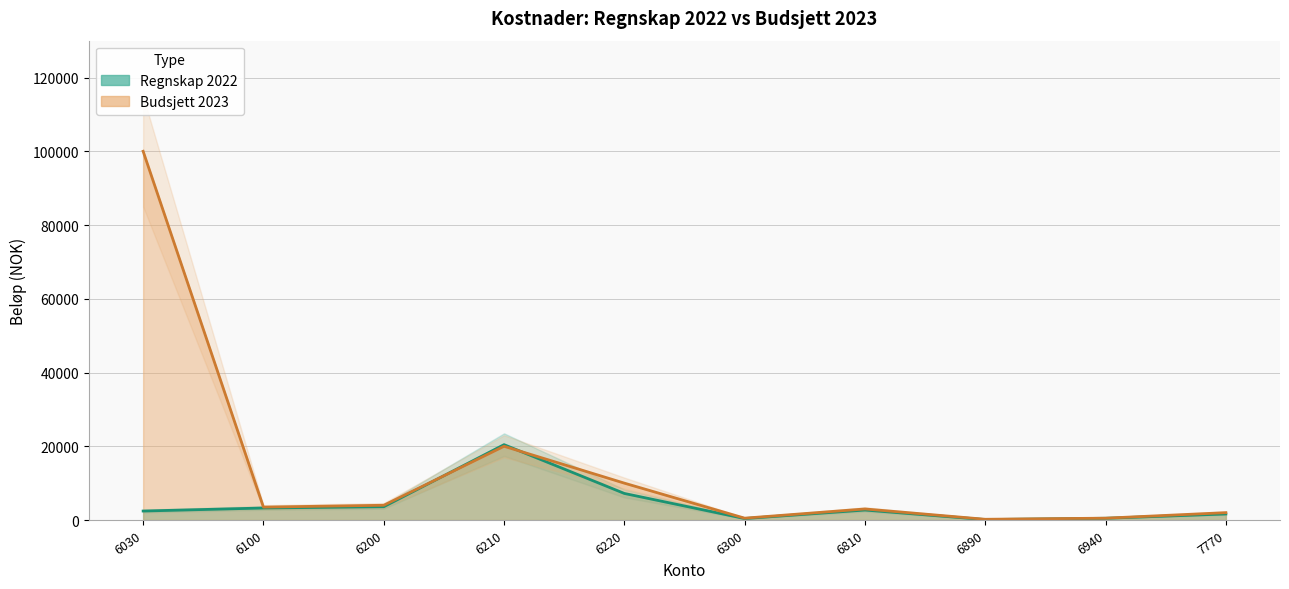

Which series changed the most between 6100 and 6810?

Regnskap 2022